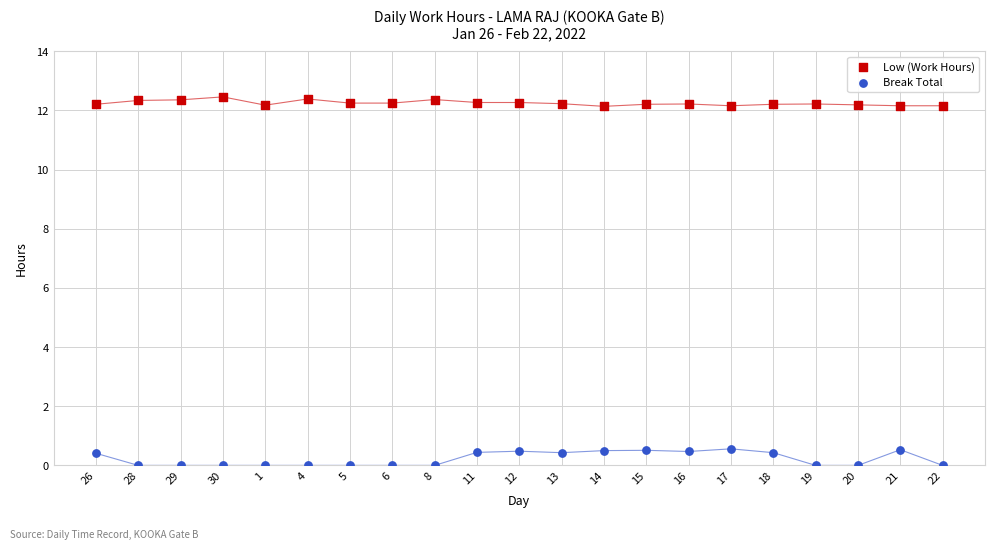

Which series has the largest Y range (max minus min)?

Break Total